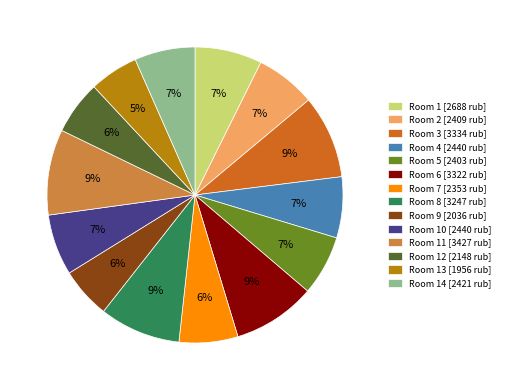

Do Room 2 [2409 rub] and Room 6 [3322 rub] together represent more than half of the pie?

No